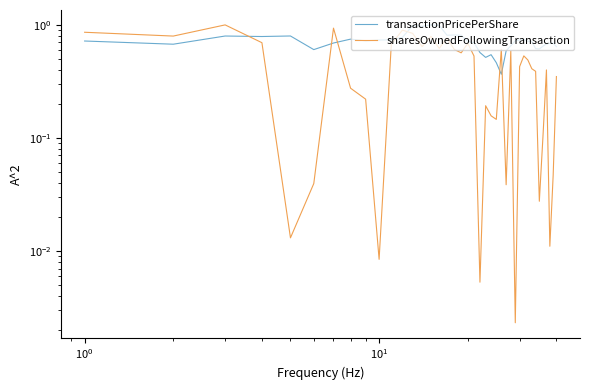

How many interior local valleys does the transactionPricePerShare series have?

9